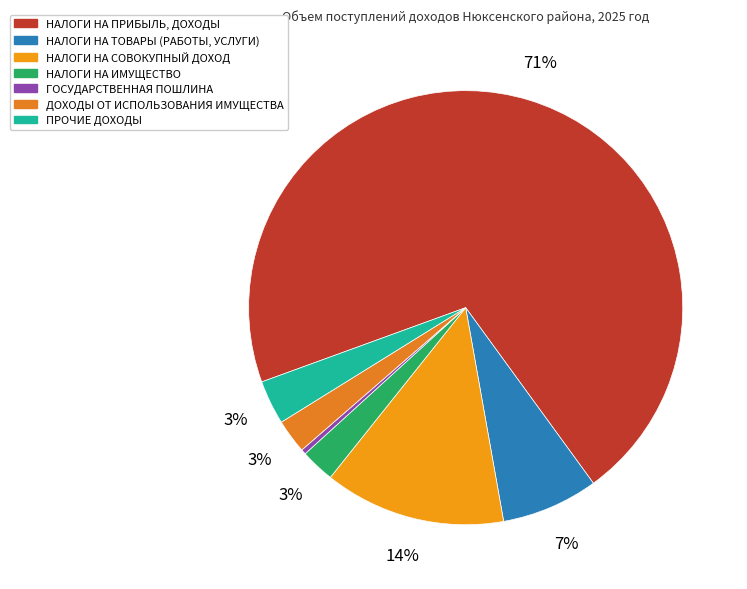

What is the smallest slice in the pie chart?

ГОСУДАРСТВЕННАЯ ПОШЛИНА